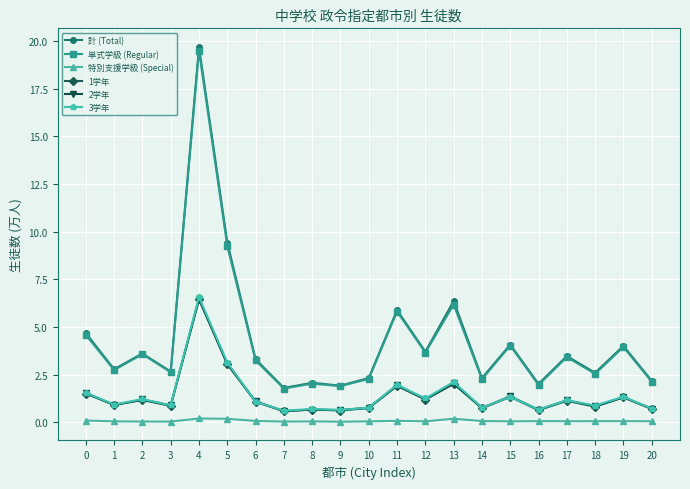

How many lines are shown in the chart?

6